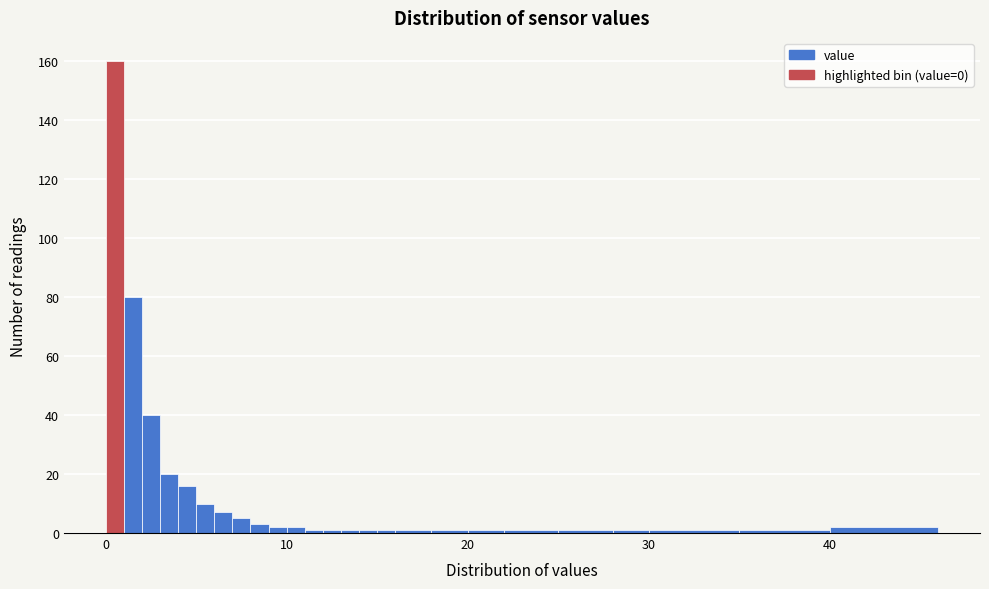

Read against the x-axis, roughly where is the centre of the tallest bar?

1